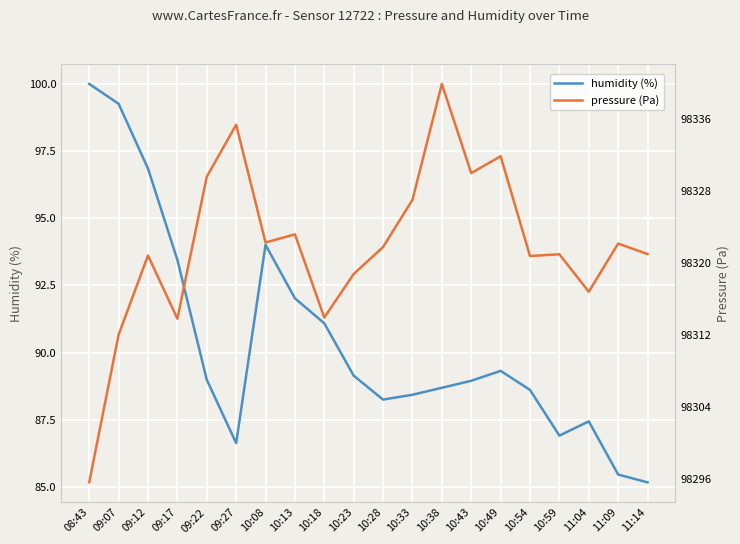

Where is the first local maximum for humidity?

10:08